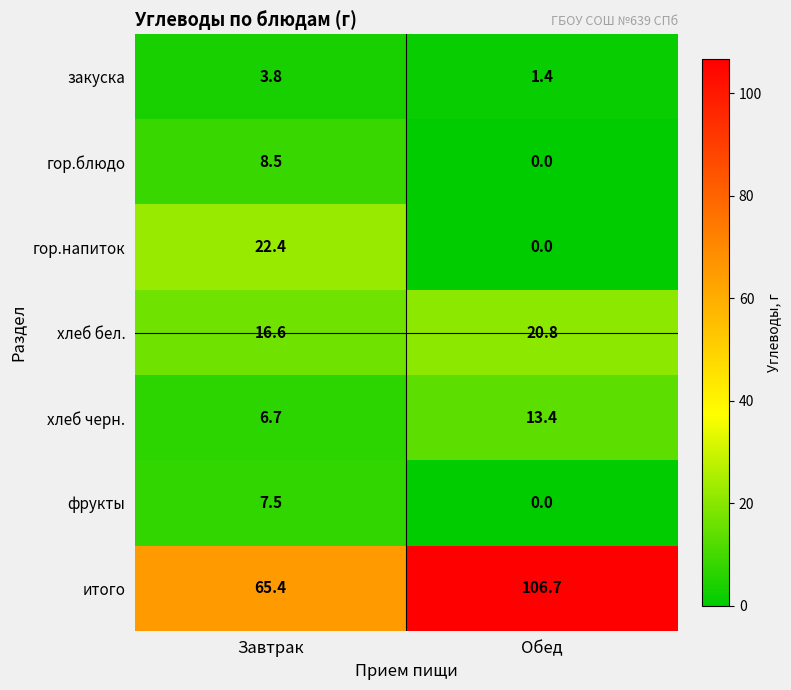

Where does the гор.блюдо series first go above 8?

Завтрак